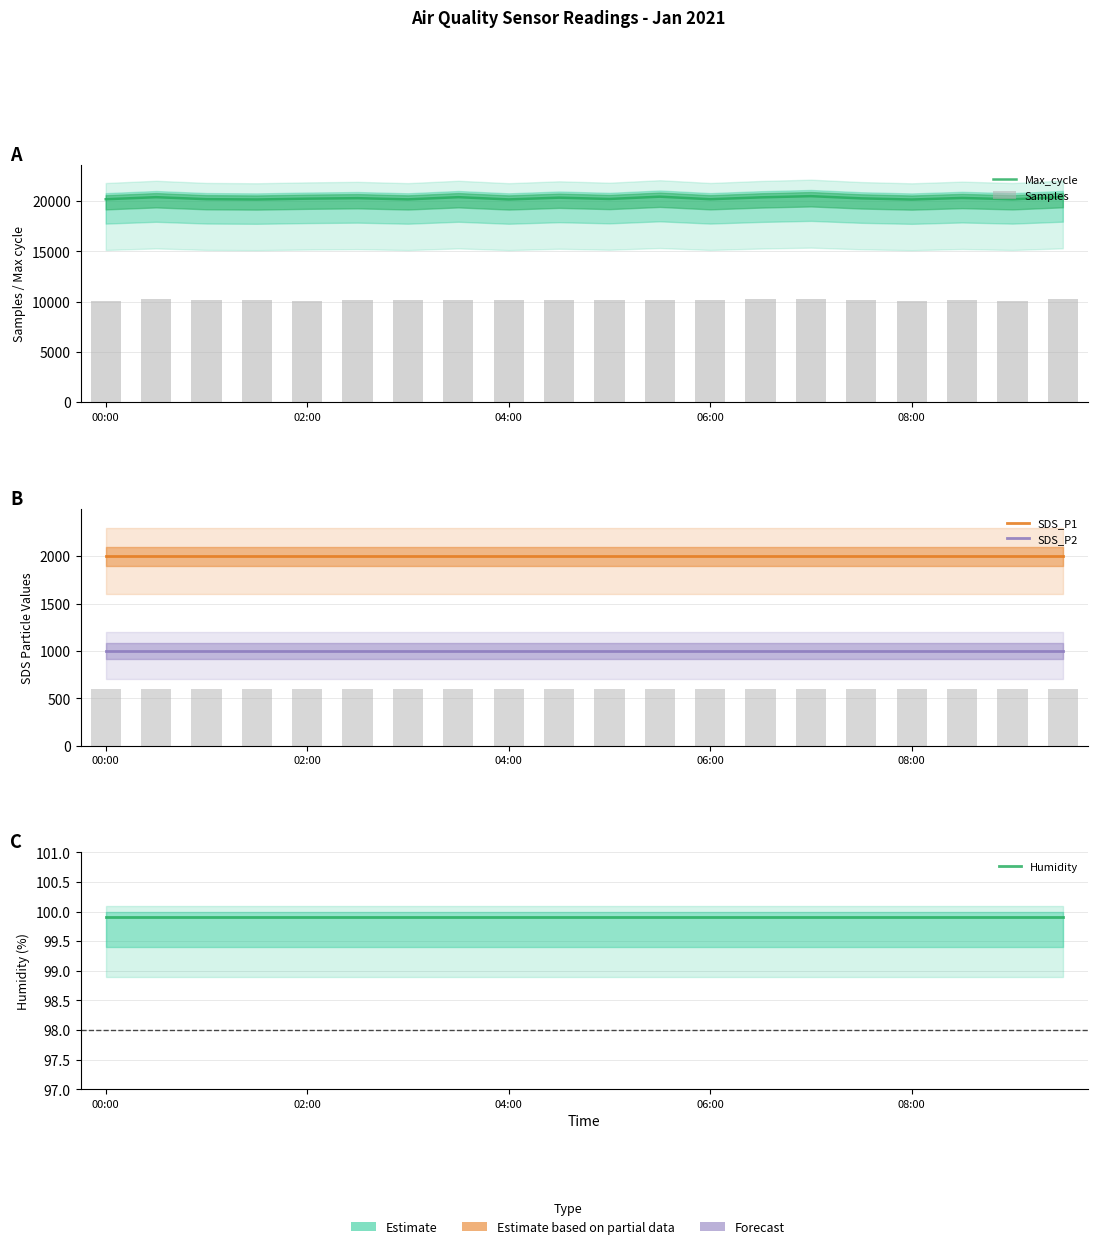

Which has a higher value, 18 or 13?

13